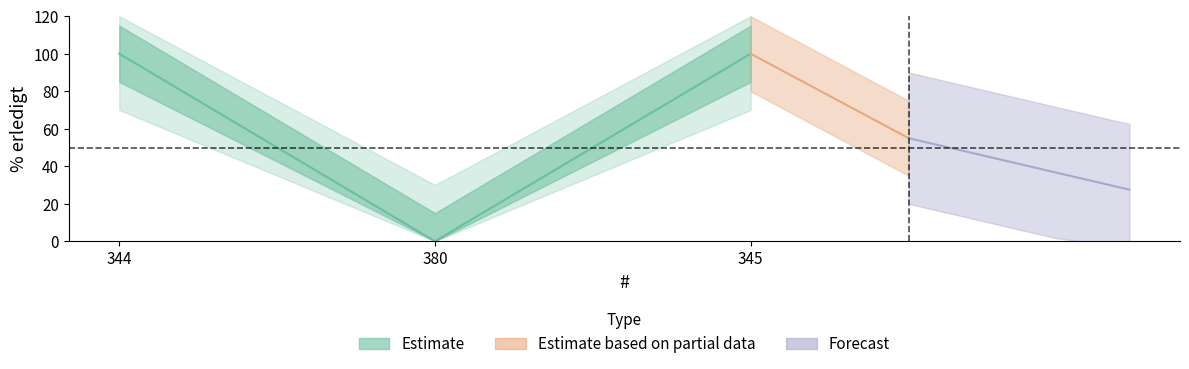

Reading left to right, transcribe all the data shown in this chart.

100	0	100